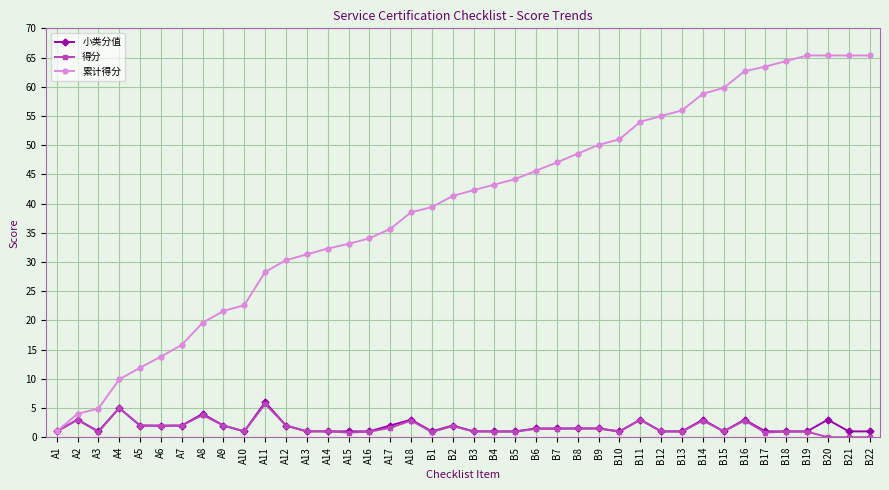

What value does the 得分 series have at B1?

0.9